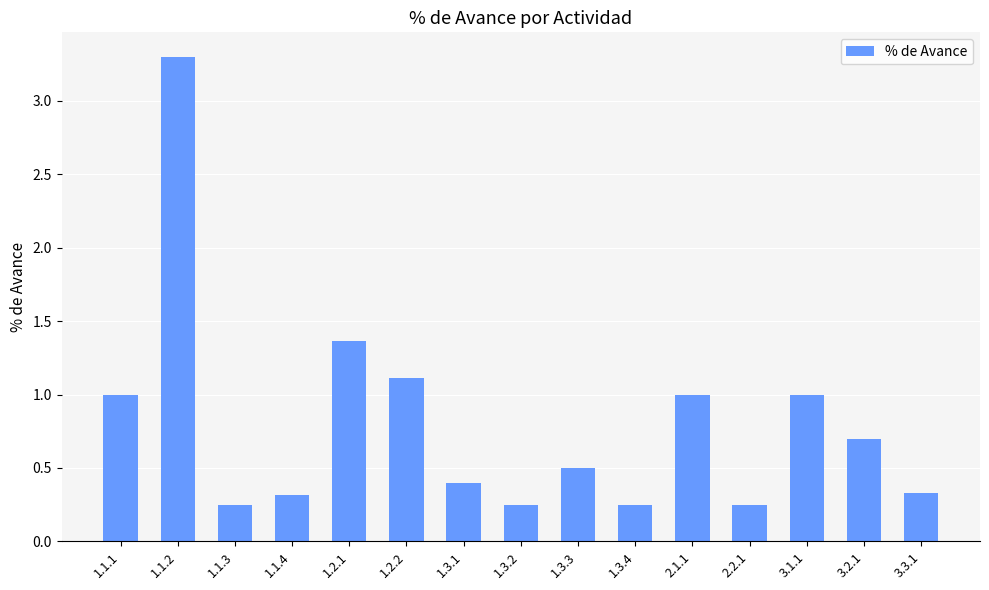

Are the bars grouped side by side (vs. stacked)?

No